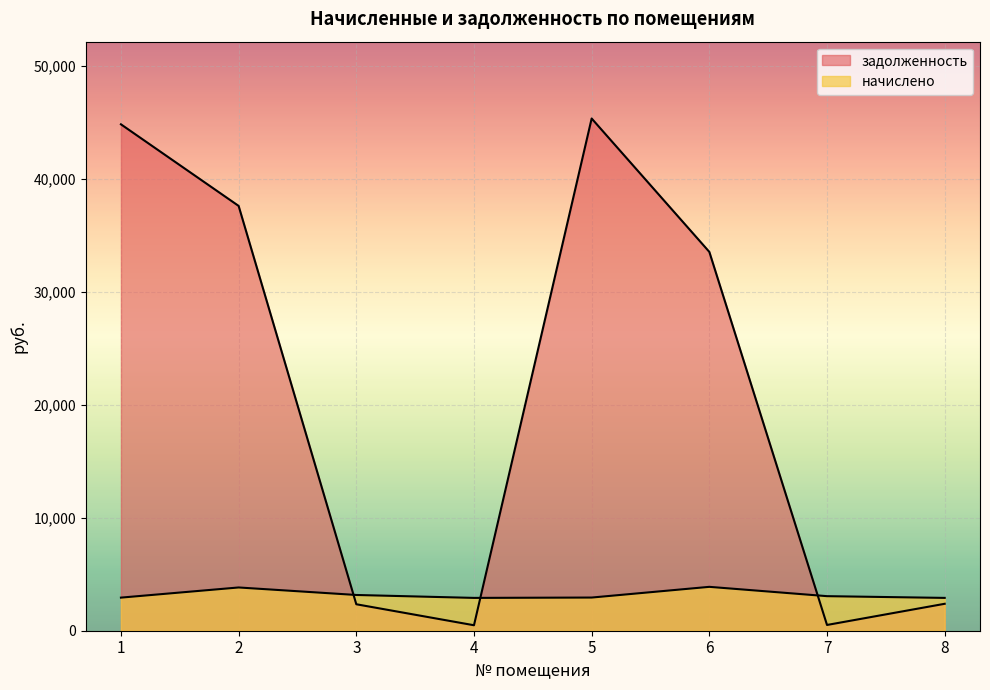

What is the greatest value displayed?

45344.7